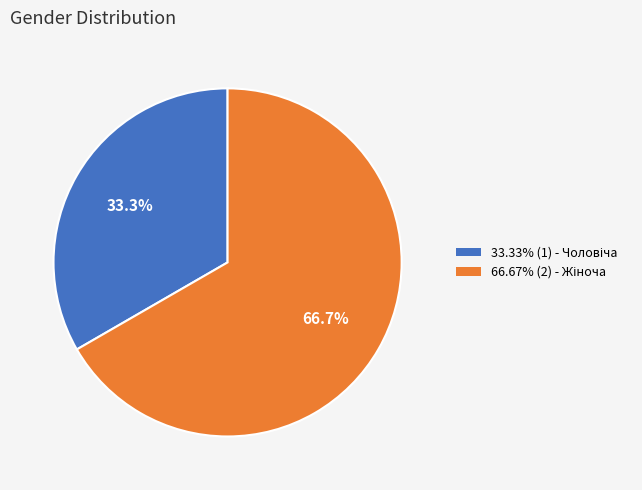

Is there a majority slice in this chart?

Yes